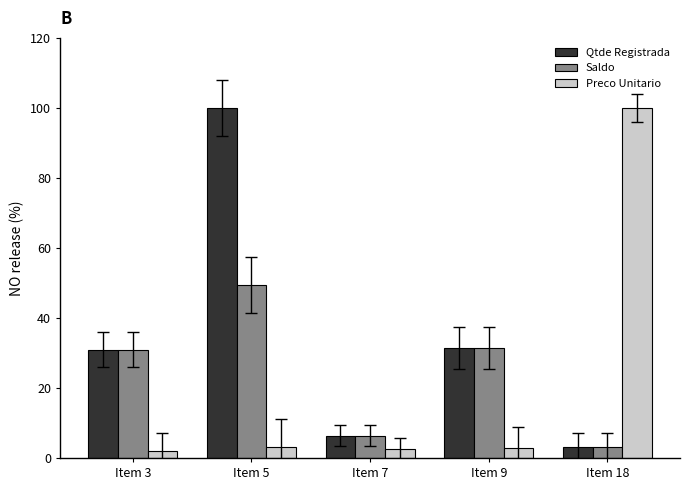

What is the difference between the maximum and minimum values in the Preco Unitario series?

98.0